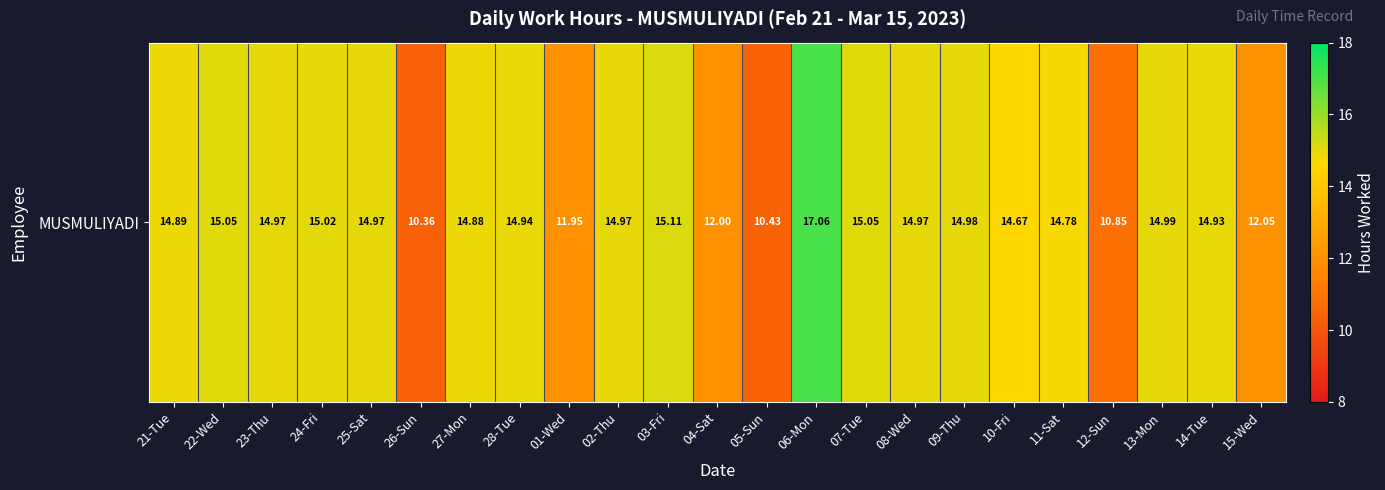

What is the smallest value displayed?

10.4